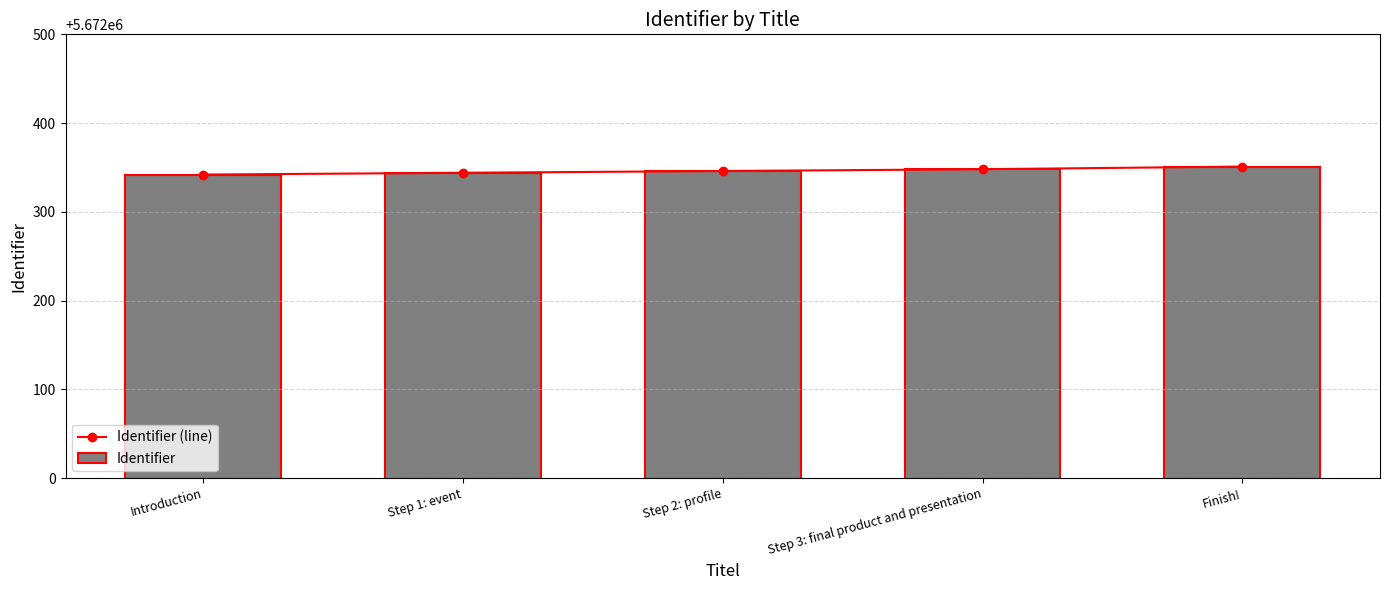

Is the value of Identifier at Introduction greater than the value of Identifier (line) at Introduction?

No